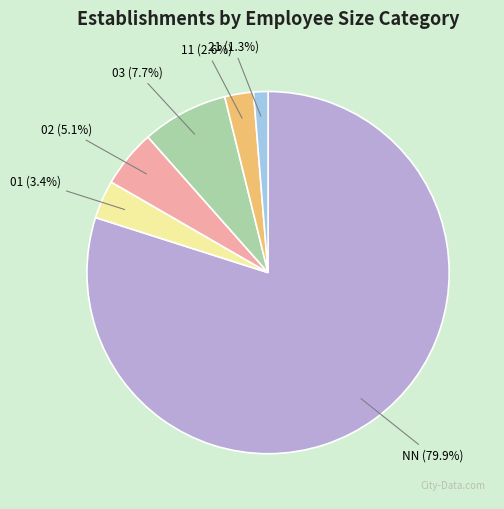

Is there a majority slice in this chart?

Yes